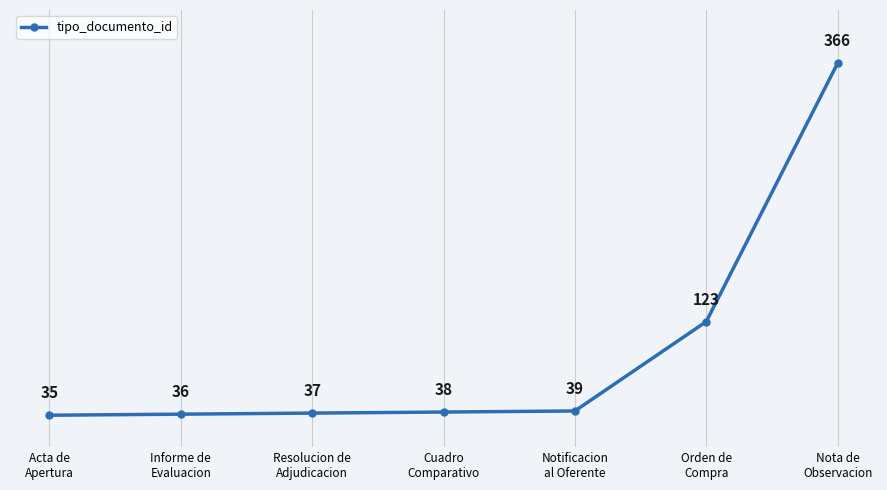

What is the difference between the values at Informe de
Evaluacion and Nota de
Observacion?

330